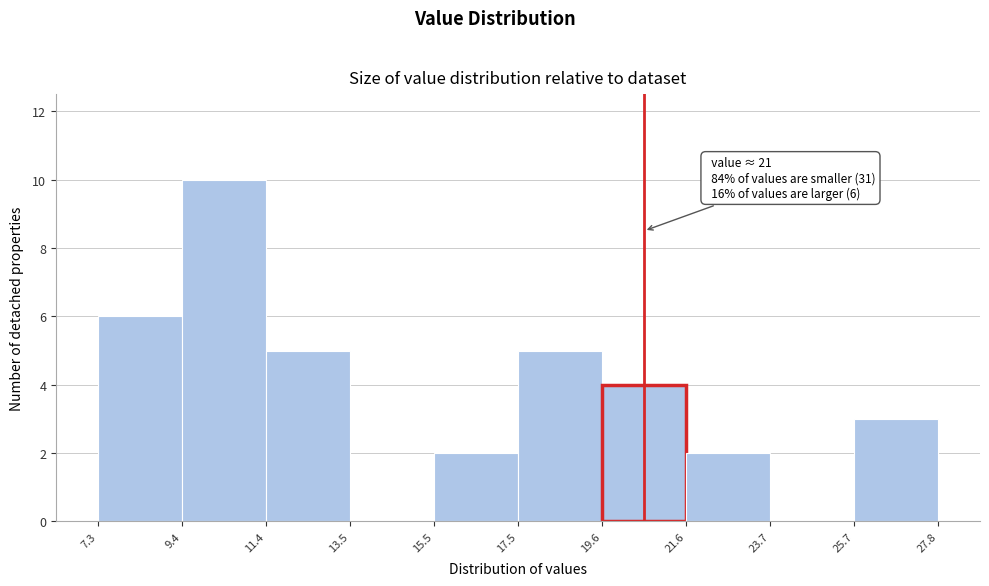

Which range on the x-axis has the tallest bar?

9.4 to 11.4